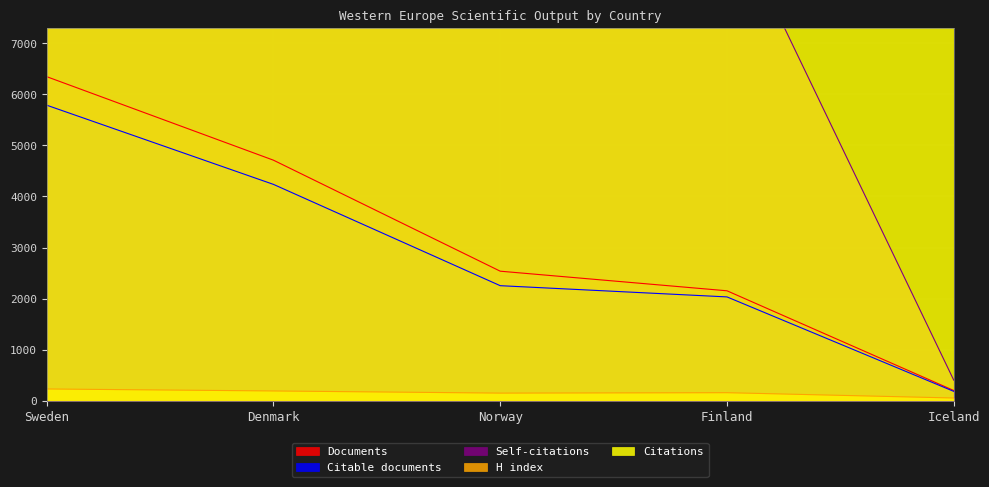

What position from the right is Finland?

2